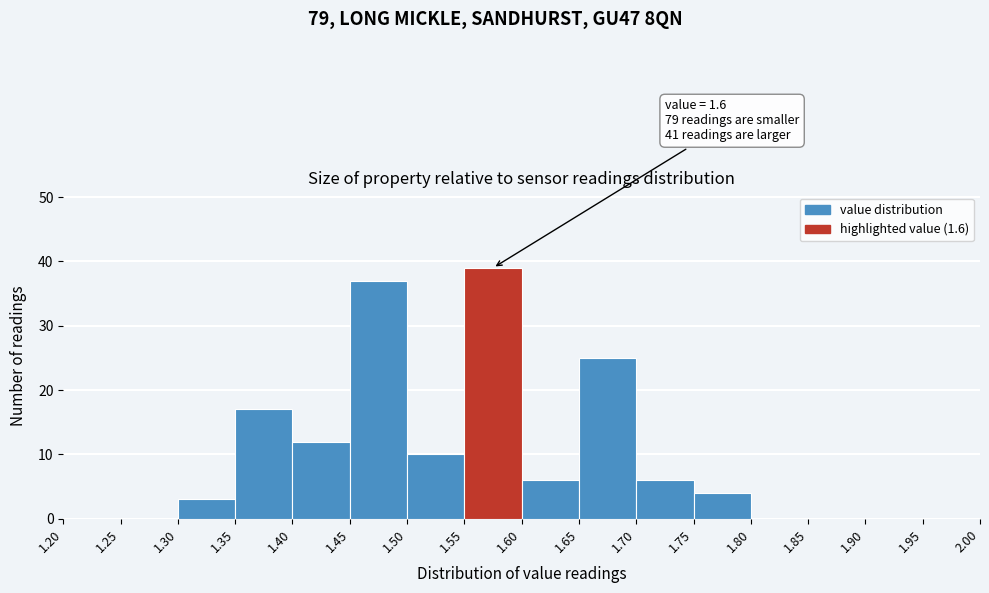

Over which range of the x-axis is the bar tallest?

1.55 to 1.60